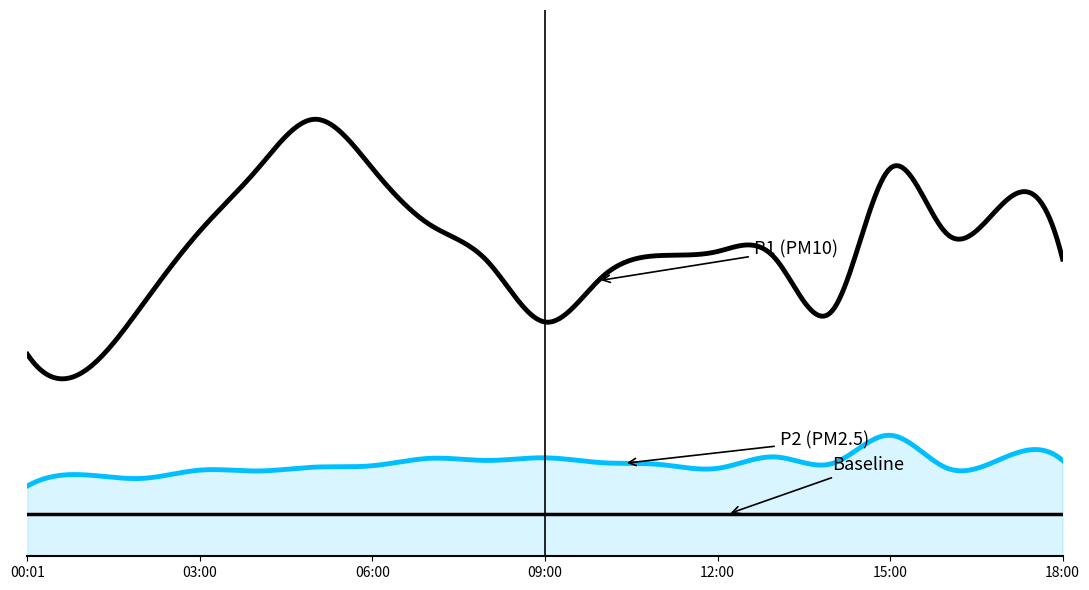

True or false: P2 and P1 cross at least once.

False